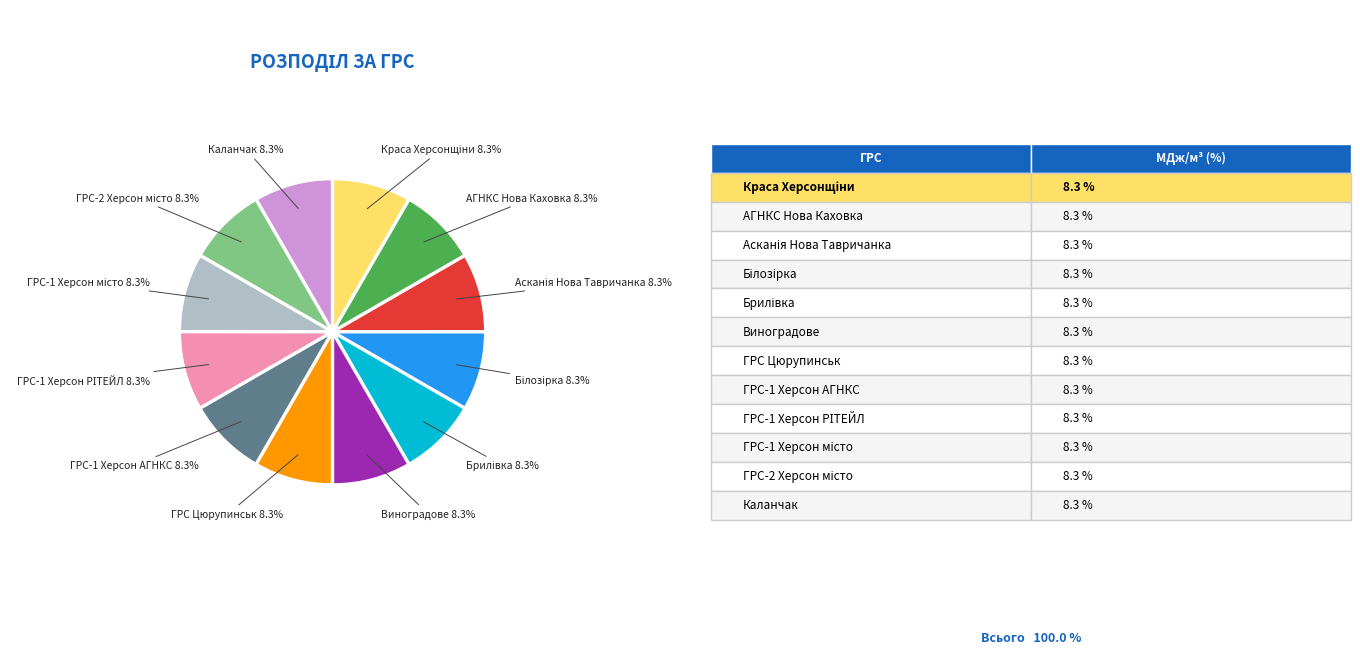

Is there any slice that represents more than half of the pie?

No